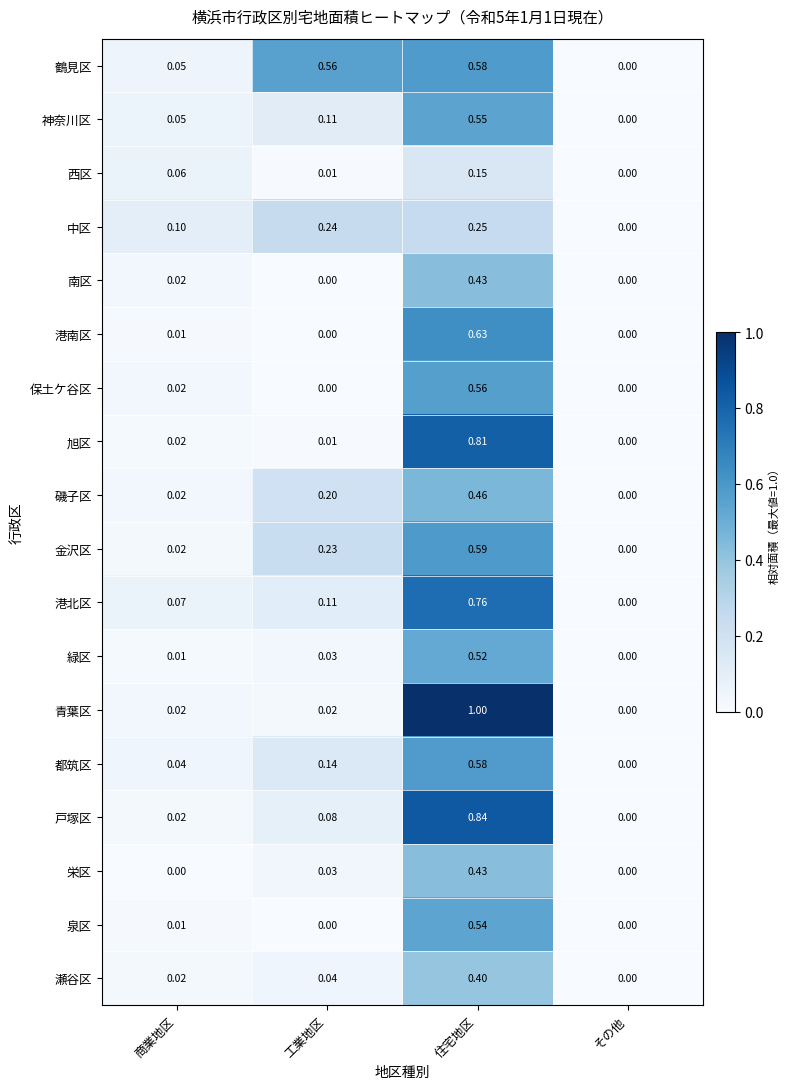

What is the total value across all series at 住宅地区?

10.1